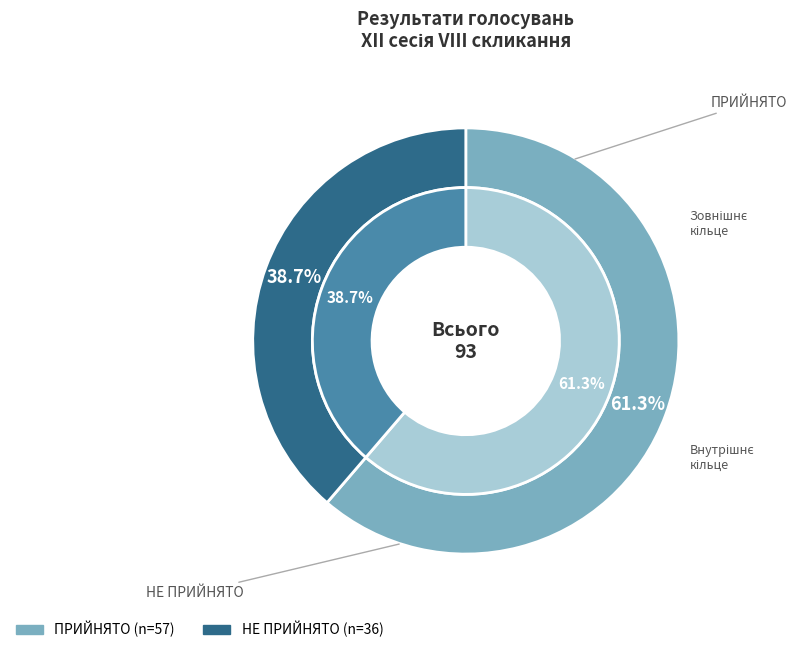

Count the number of slices in the pie.

2